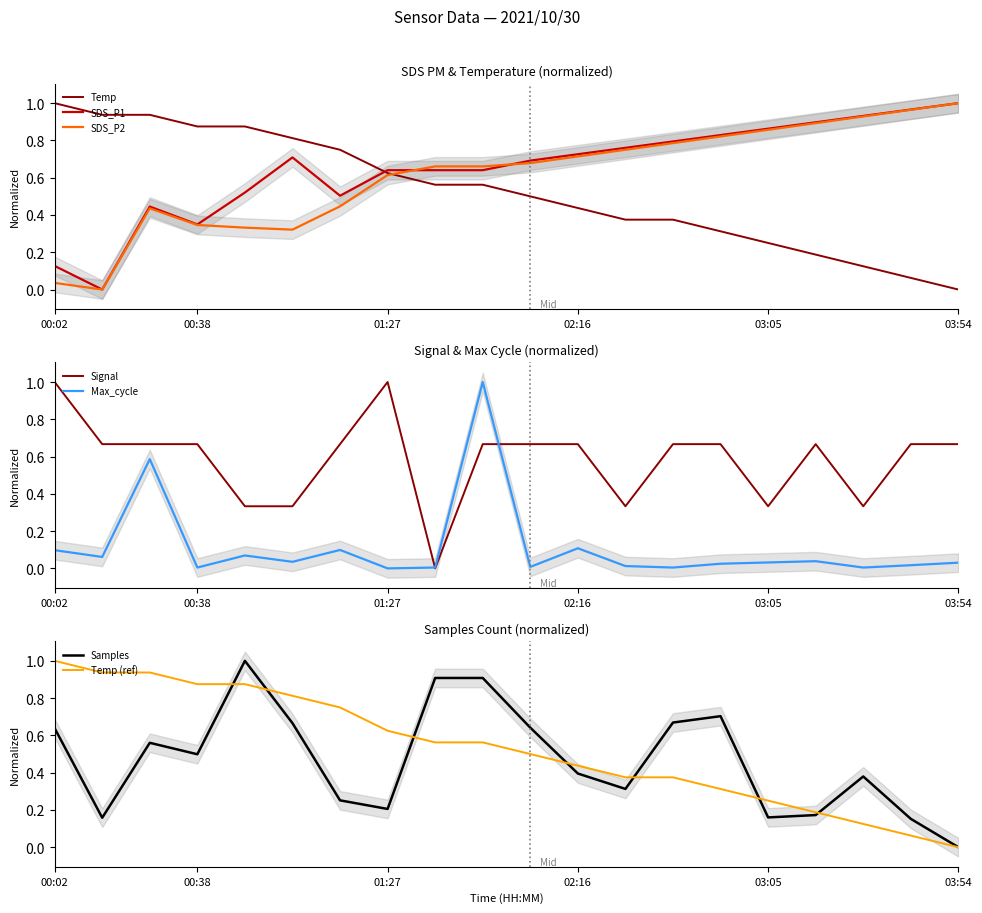

What is the label of the 3rd point from the left?

00:26